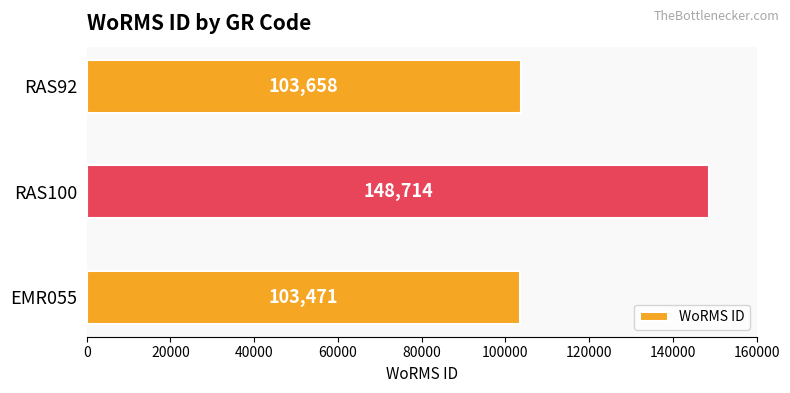

True or false: the data shows 37658 at RAS100.

False